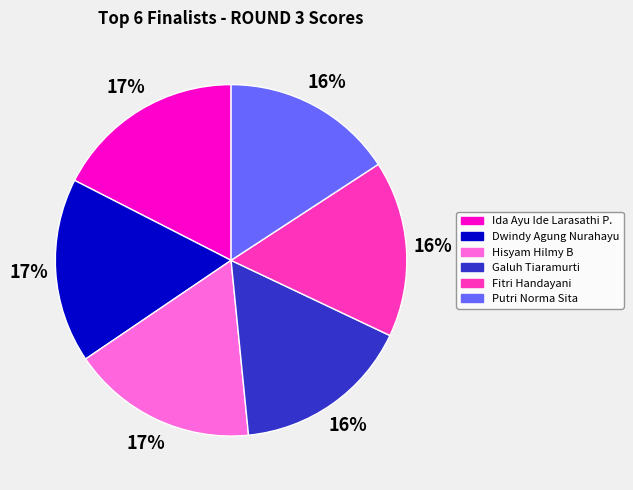

Combined, do Dwindy Agung Nurahayu and Fitri Handayani account for over 50%?

No